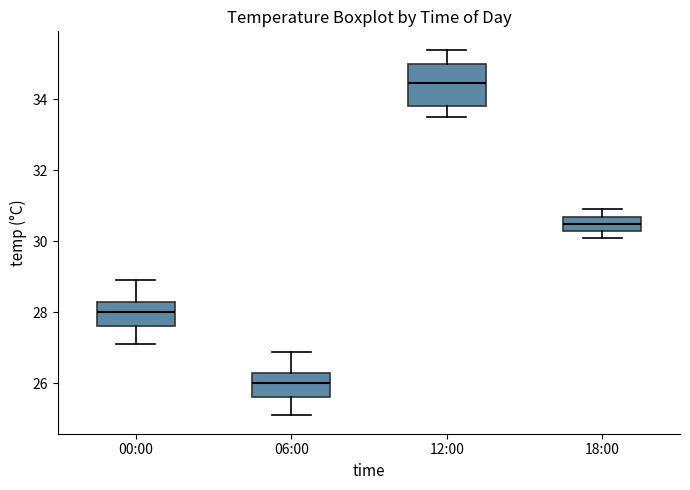

Reading left to right, read every box against the y-axis: the position of its median line, the range the box covers, and the ends of its whiskers. The values are not printed on the chart, so give them approximately, as read against the axis.

00:00: median 28.0, box 27.6 to 28.4, whiskers 27.2 to 29.0
06:00: median 26.0, box 25.6 to 26.4, whiskers 25.2 to 27.0
12:00: median 34.4, box 33.8 to 35.0, whiskers 33.6 to 35.4
18:00: median 30.6, box 30.4 to 30.8, whiskers 30.2 to 31.0